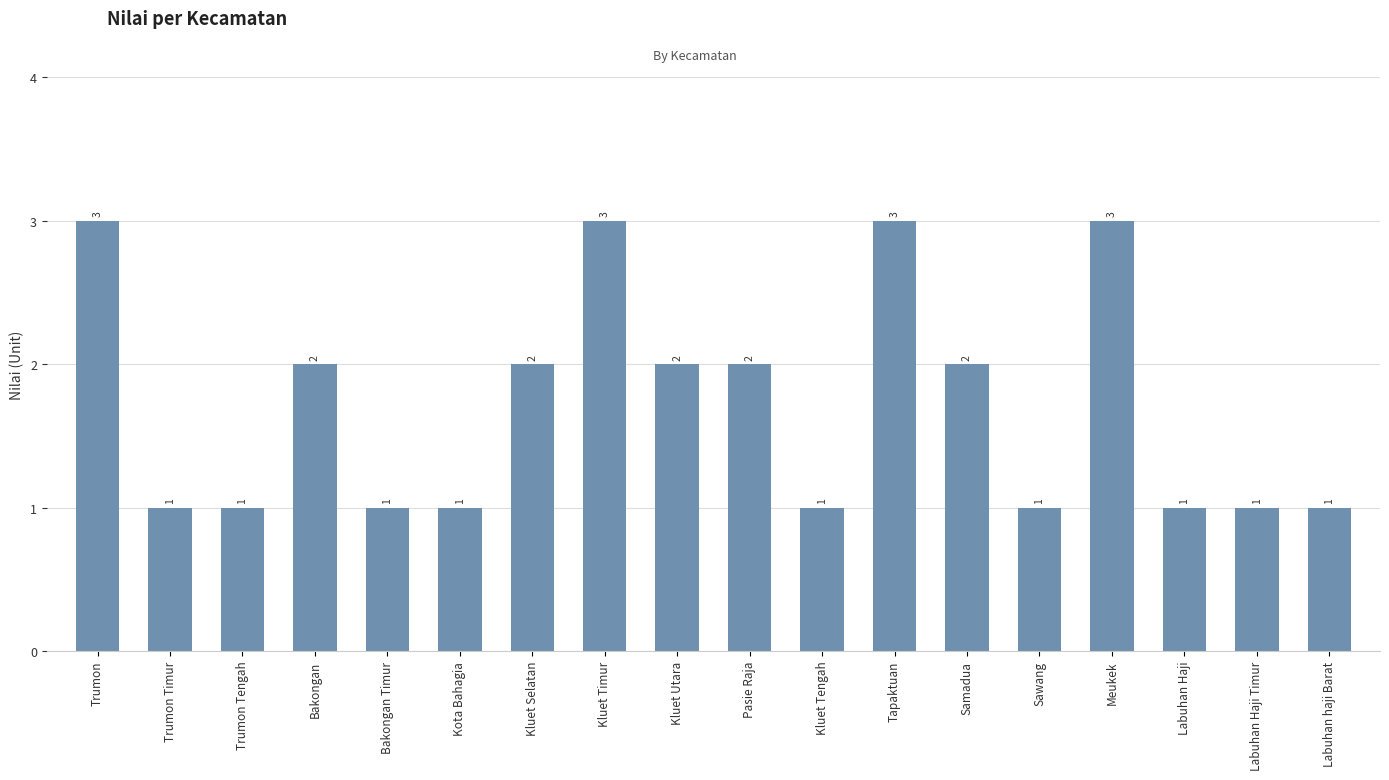

What is the average value?

2